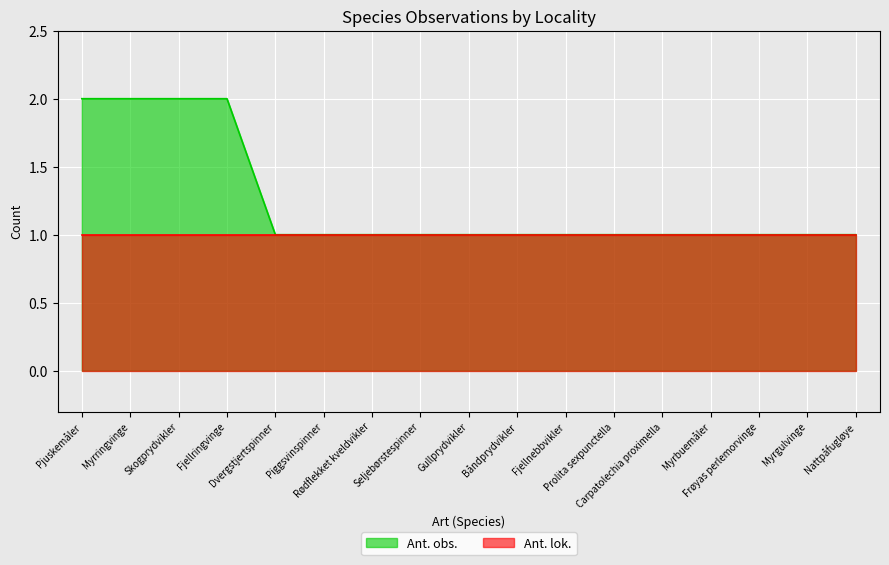

What is the average value?

1